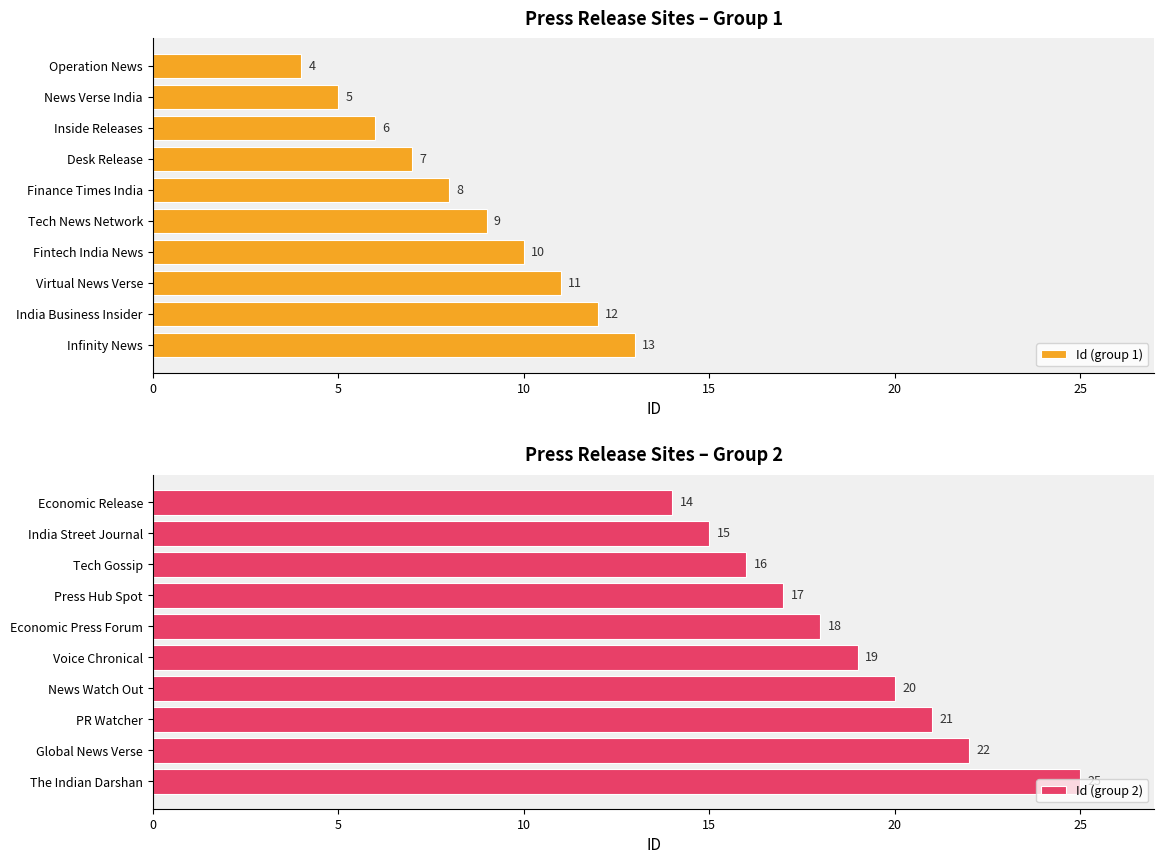

List the series in order of their peak value, highest first.

Id (group 2), Id (group 1)